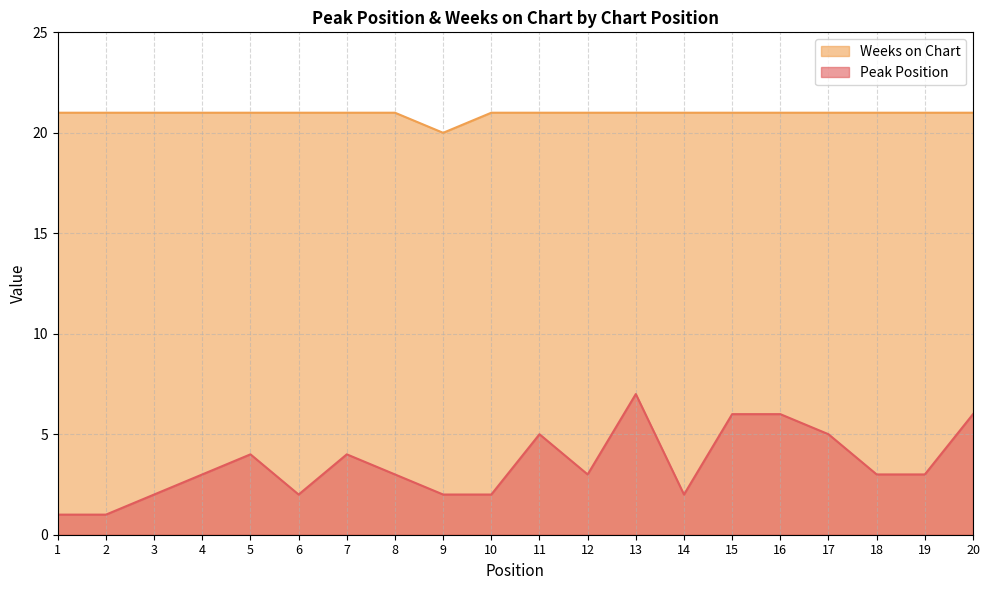

Rank the series by their maximum value, from lowest to highest.

Peak Position, Weeks on Chart